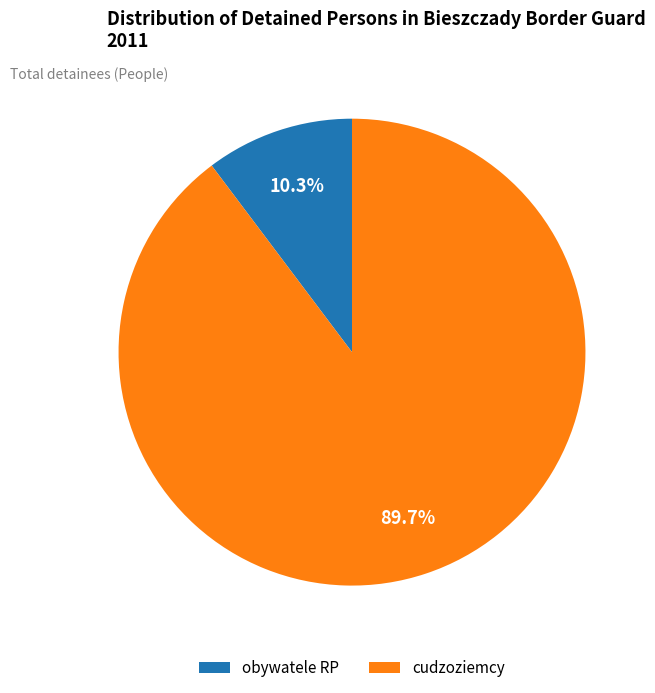

To the nearest percent, what percentage of the pie is obywatele RP?

10%